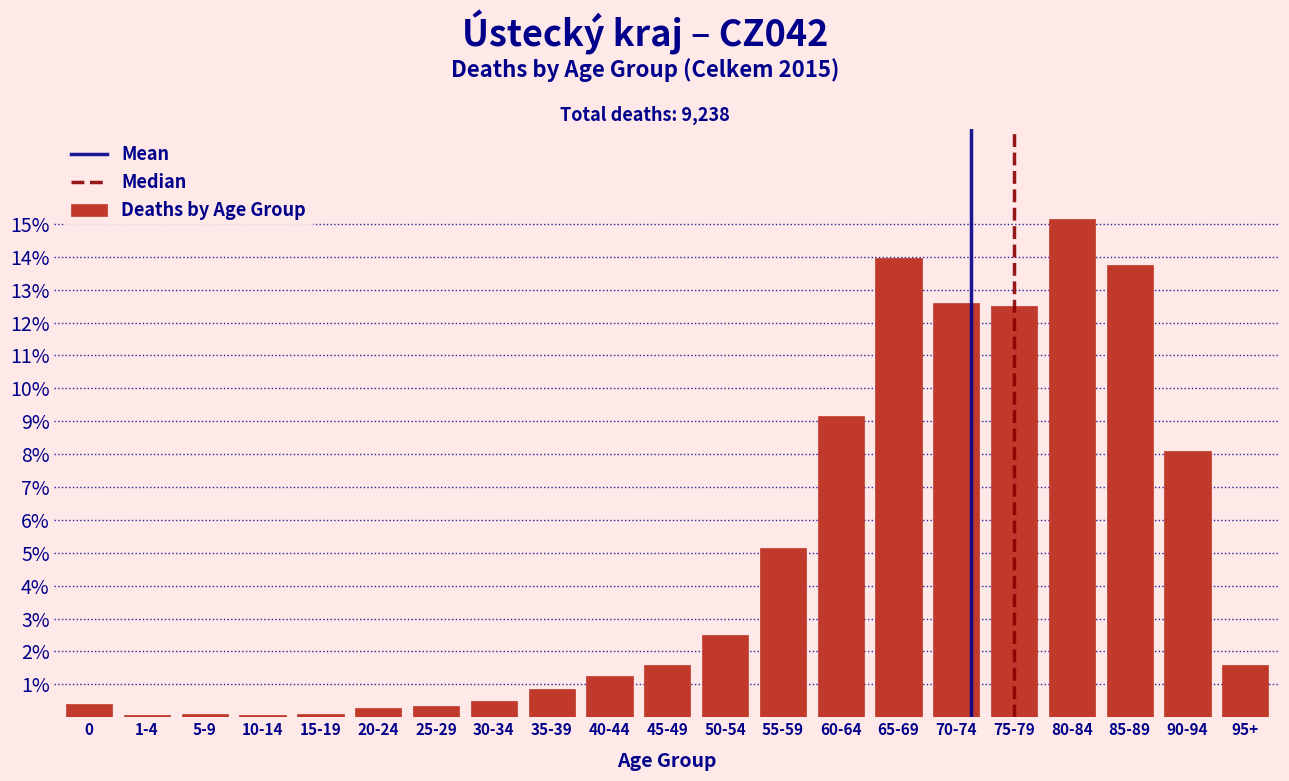

Are the bars horizontal?

No